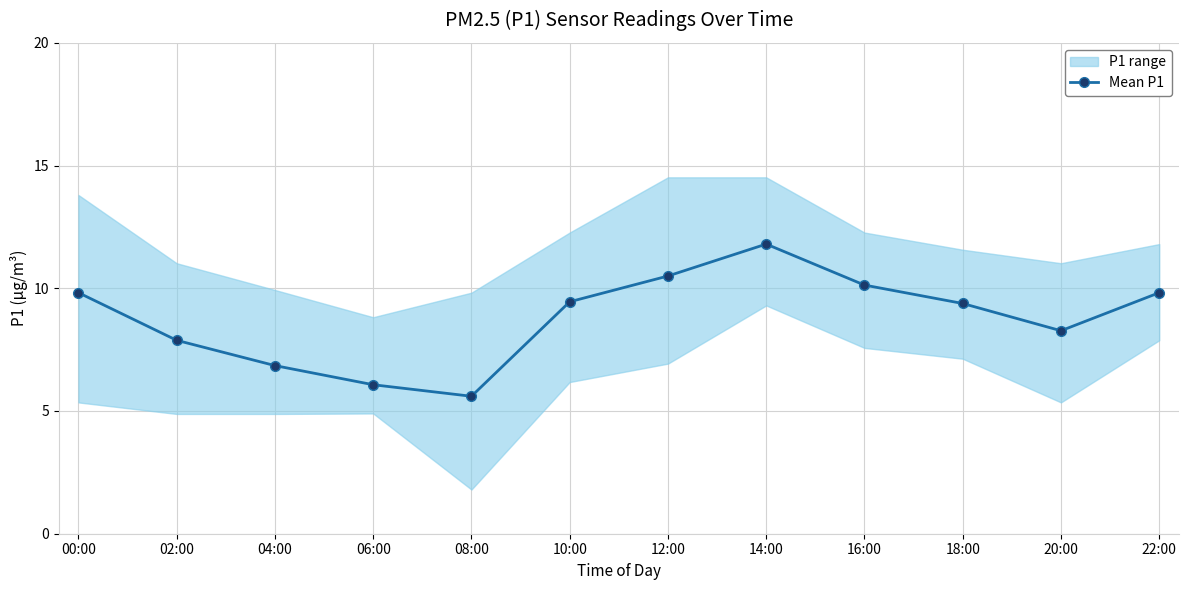

List the labels in order of value, largest first.

14:00, 12:00, 16:00, 00:00, 22:00, 10:00, 18:00, 20:00, 02:00, 04:00, 06:00, 08:00